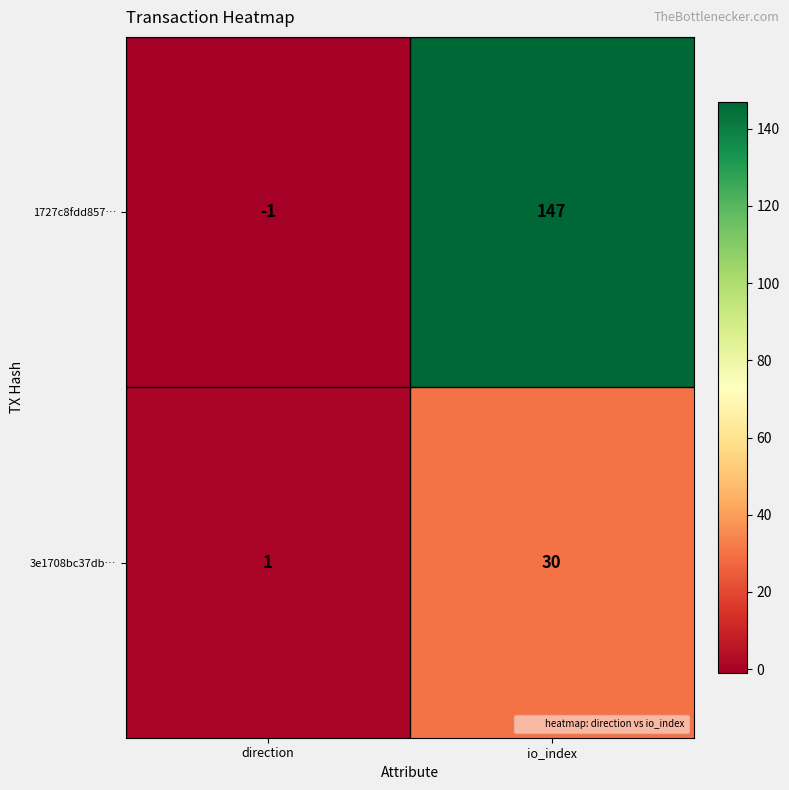

At which label does 1727c8fdd857… reach its minimum?

direction